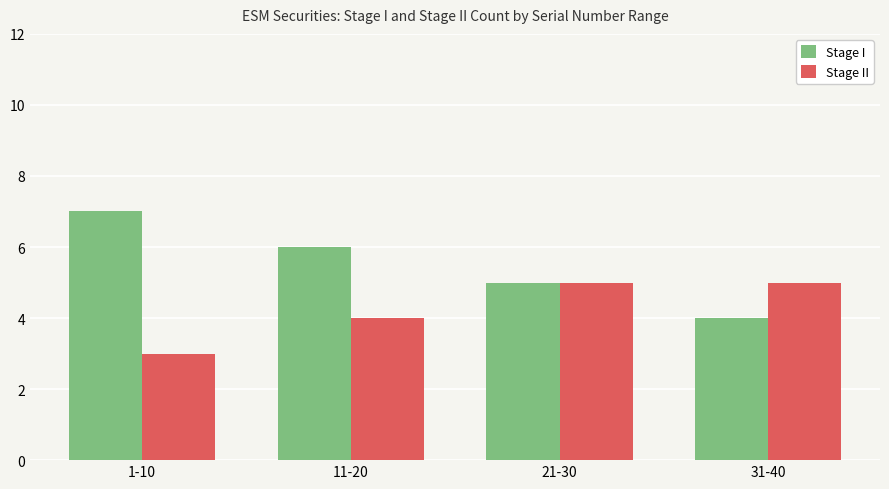

List the series in order of their peak value, highest first.

Stage I, Stage II